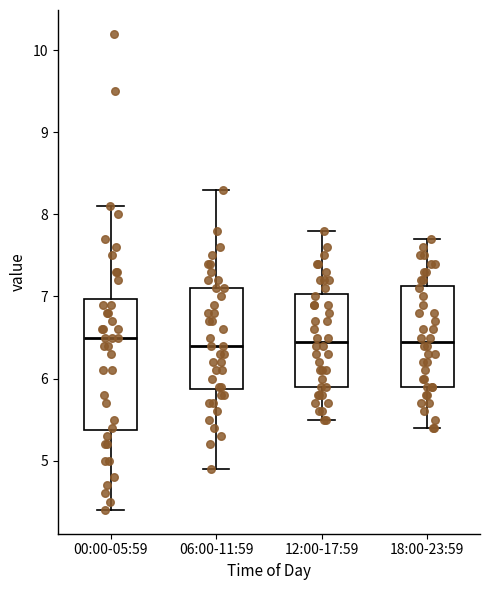

Reading left to right, transcribe this box plot: for each box, give where its median line is, the range the box spans, and where its two whiskers end, as read against the y-axis. The values are not printed on the chart, so give them approximately, as read against the axis.

00:00-05:59: median 6.5, box 5.4 to 7.0, whiskers 4.4 to 8.1
06:00-11:59: median 6.4, box 5.9 to 7.1, whiskers 4.9 to 8.3
12:00-17:59: median 6.5, box 5.9 to 7.0, whiskers 5.5 to 7.8
18:00-23:59: median 6.5, box 5.9 to 7.1, whiskers 5.4 to 7.7